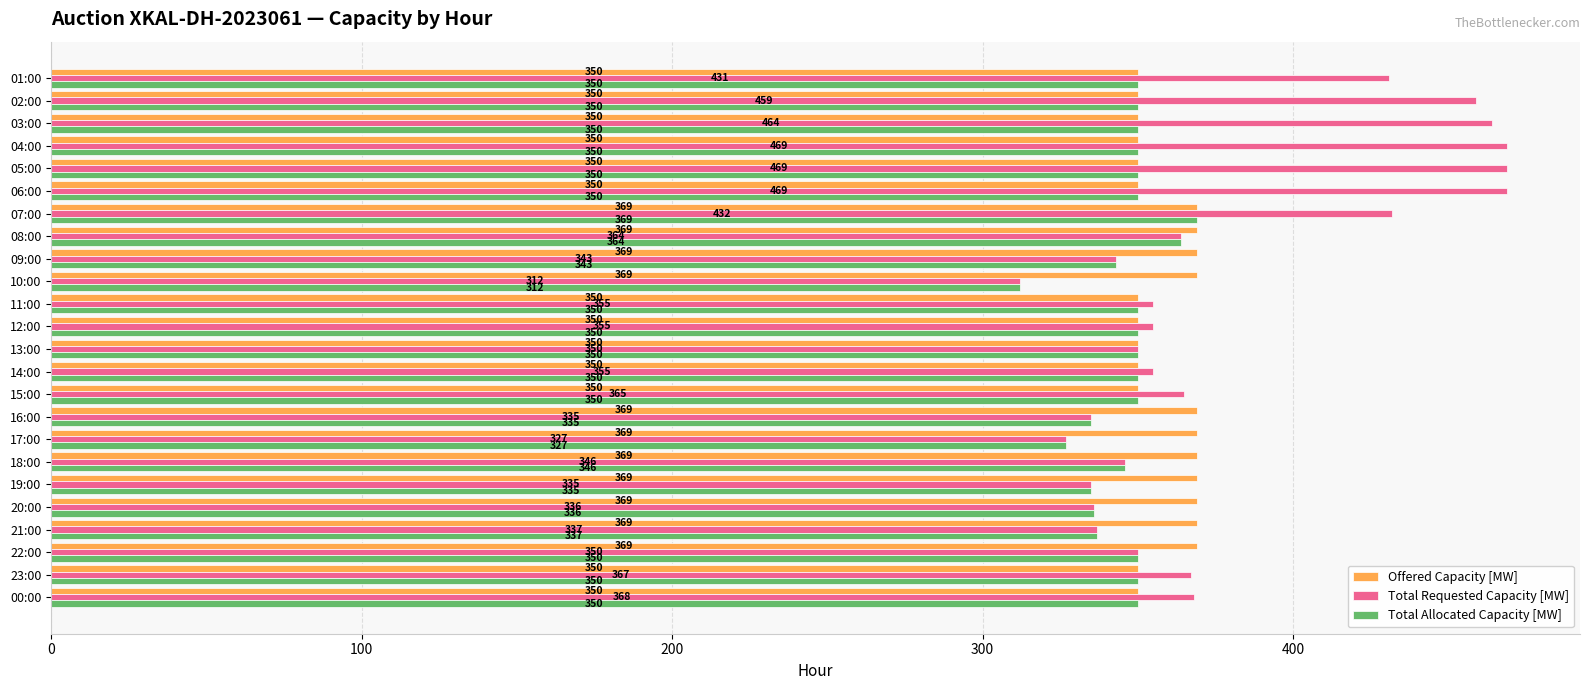

How many data points in Total Requested Capacity [MW] are less than 355?

10